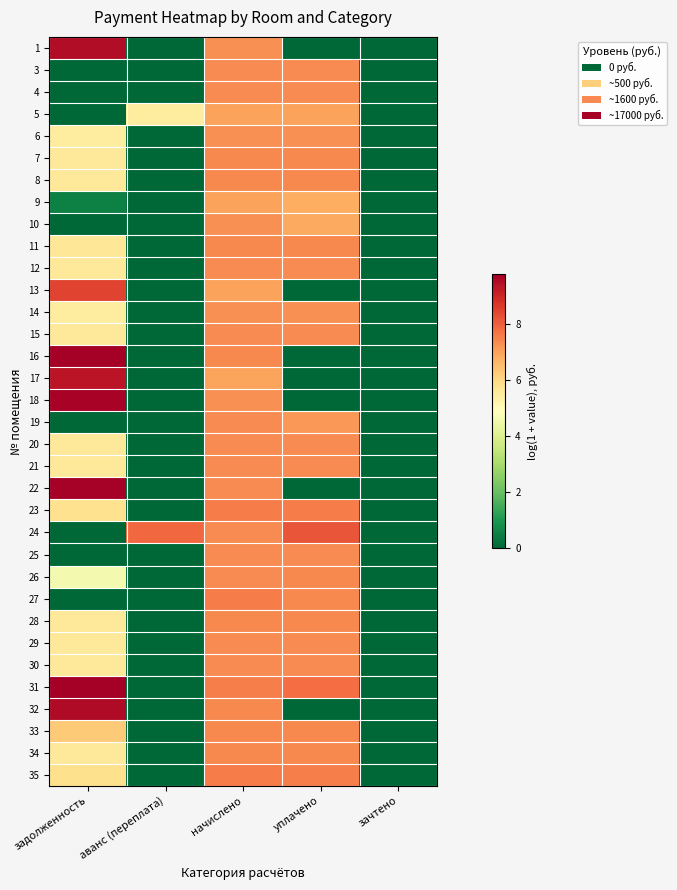

Between уплачено and зачтено, which is larger?

уплачено